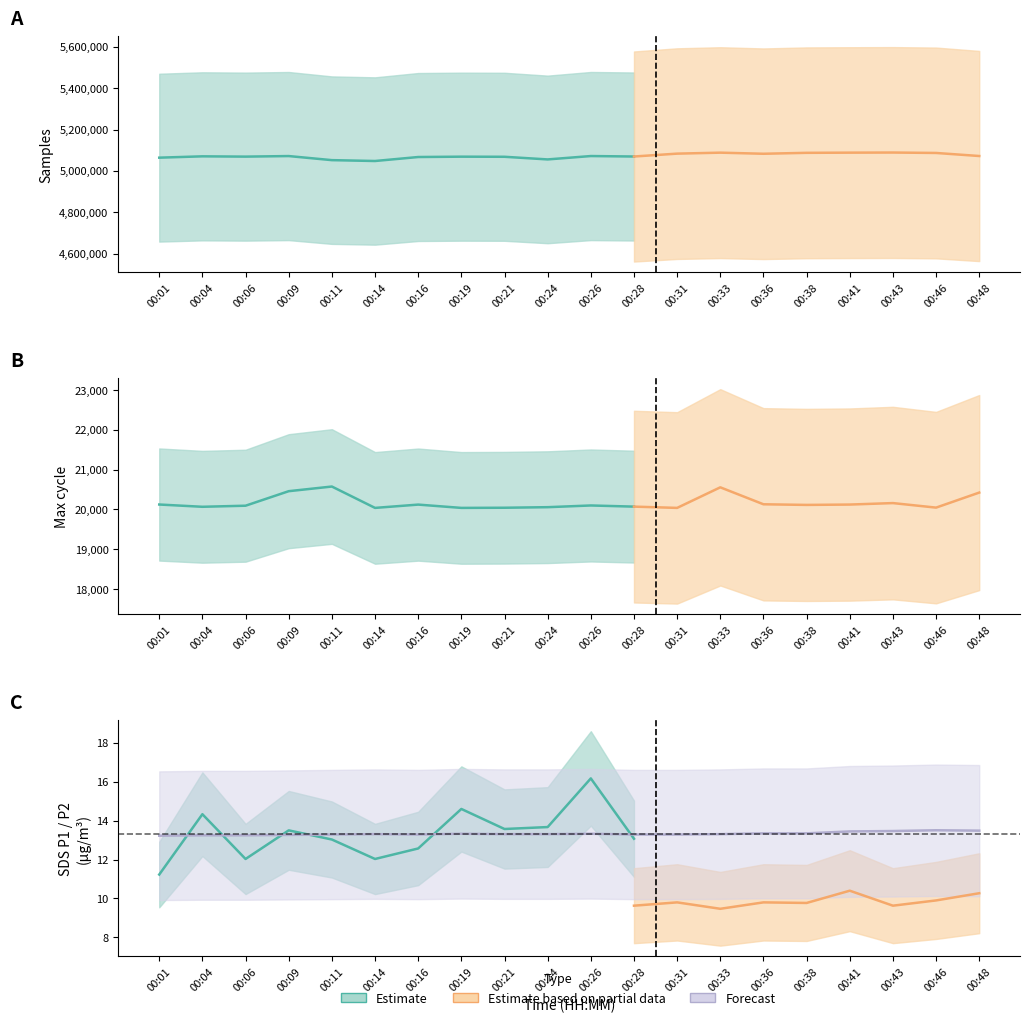

Which has a higher value, 12 or Max_cycle?

12